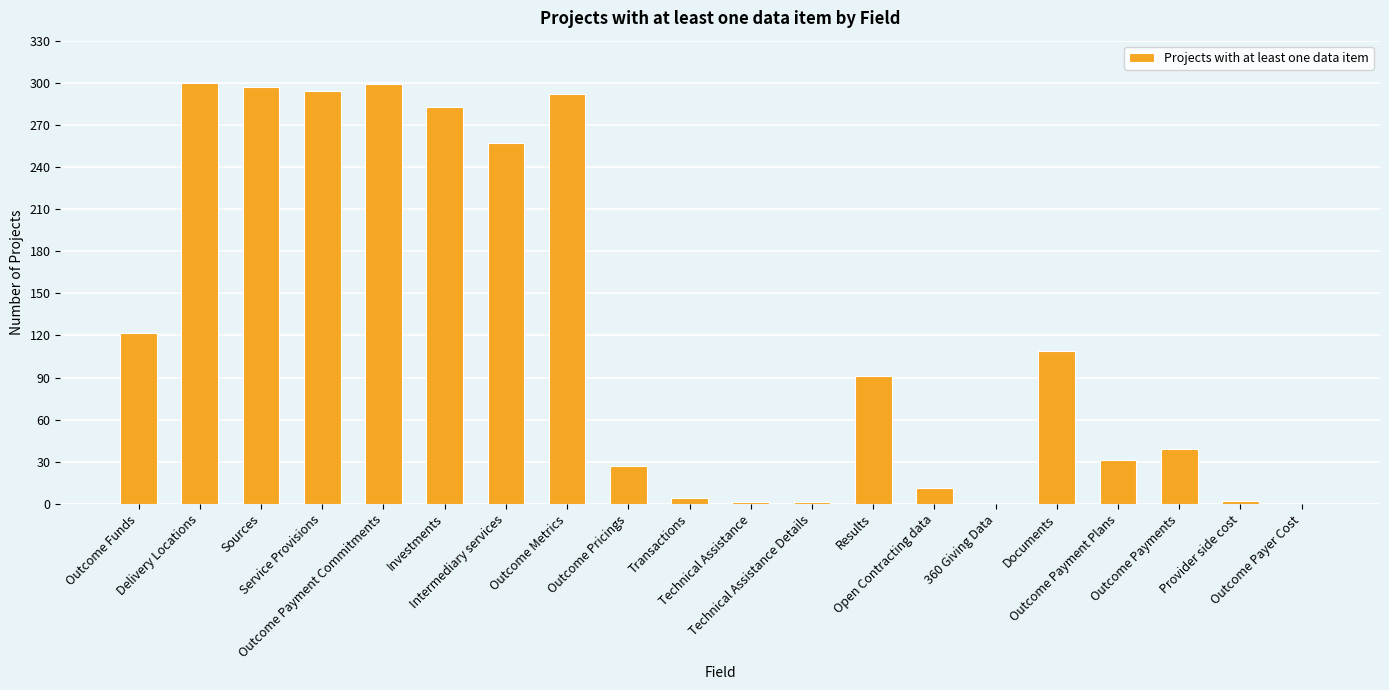

What is the sum of all values?

2460